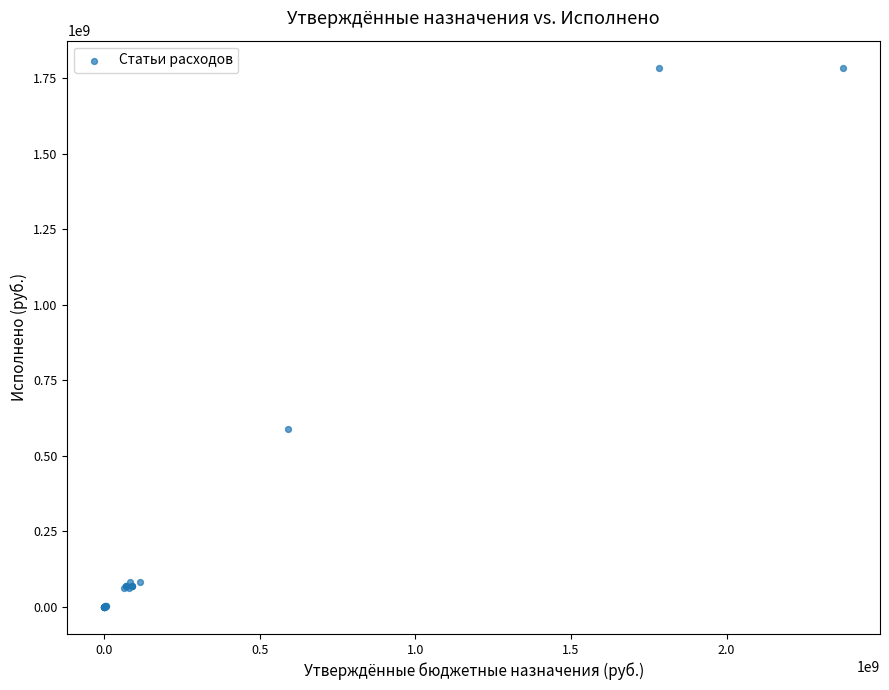

What Y value in the scatter plot is closest to 892056535?

590309979.6